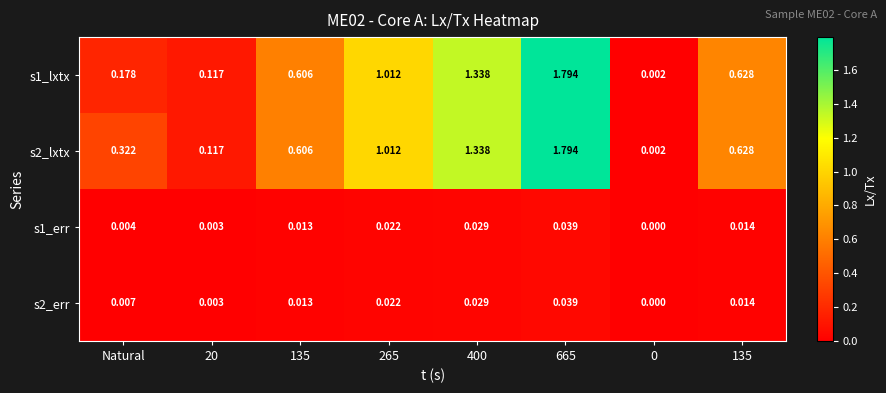

Which category has the highest value across all series?

665